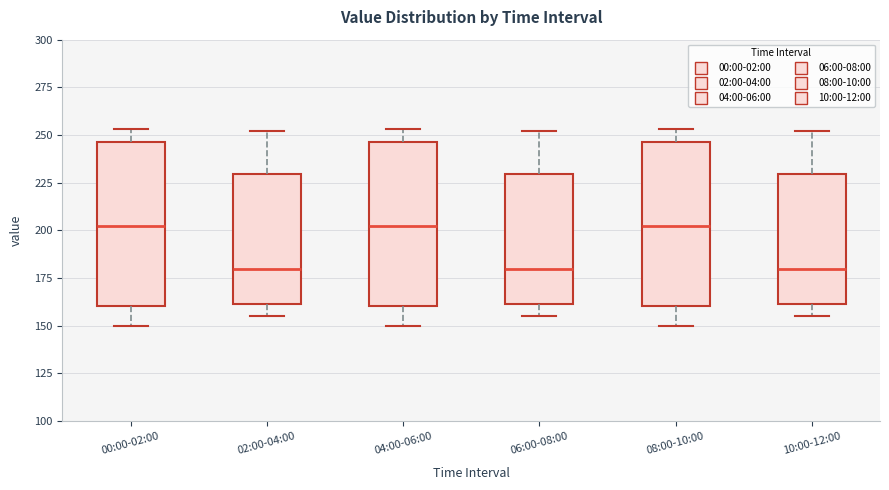

Reading left to right, read every box against the y-axis: the position of its median line, the range the box covers, and the ends of its whiskers. The values are not printed on the chart, so give them approximately, as read against the axis.

00:00-02:00: median 205, box 160 to 245, whiskers 150 to 255
02:00-04:00: median 180, box 160 to 230, whiskers 155 to 250
04:00-06:00: median 205, box 160 to 245, whiskers 150 to 255
06:00-08:00: median 180, box 160 to 230, whiskers 155 to 250
08:00-10:00: median 205, box 160 to 245, whiskers 150 to 255
10:00-12:00: median 180, box 160 to 230, whiskers 155 to 250